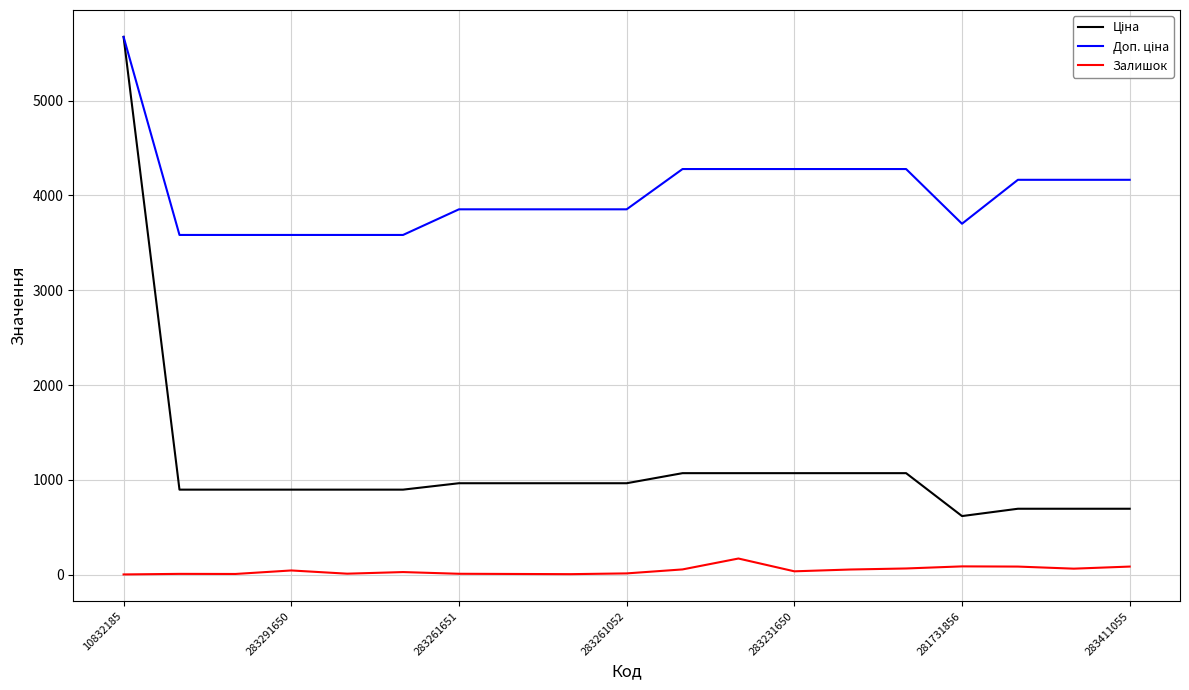

Is this an area chart (filled region under the line)?

No